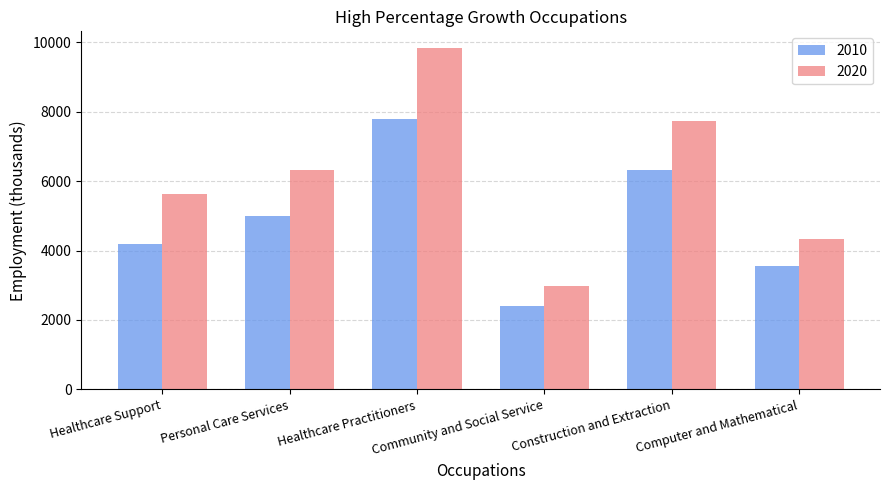

What is the average value of the 2010 series?

4876